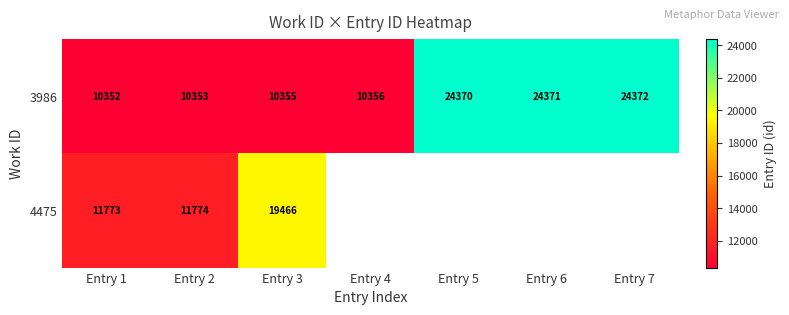

Read the 3986 value at Entry 4, to the nearest 50.

10350